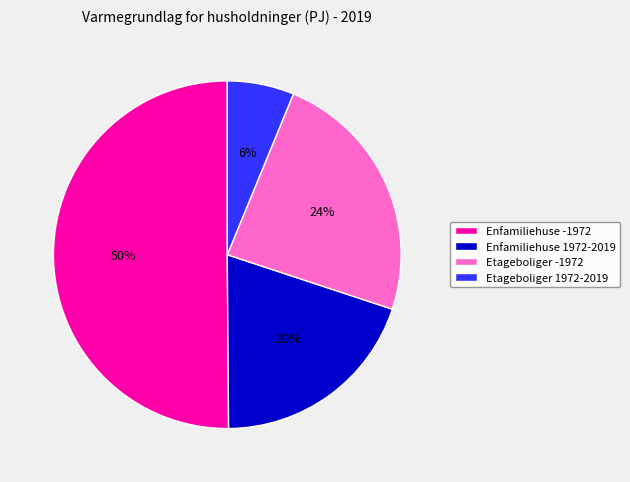

Which category accounts for the majority?

Enfamiliehuse -1972